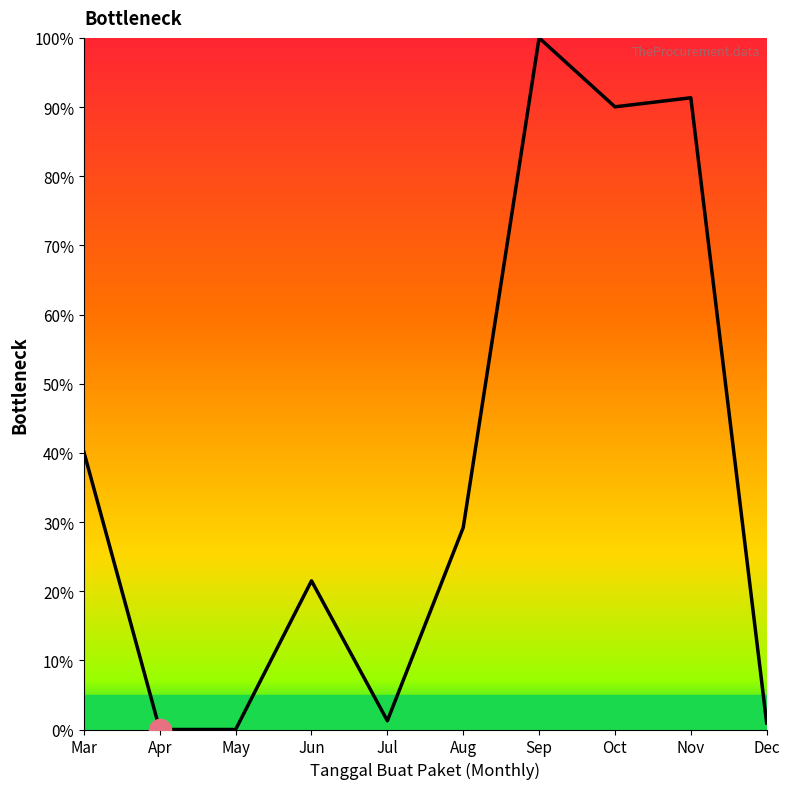

What is the change in value from Mar to Jun?

-18.6